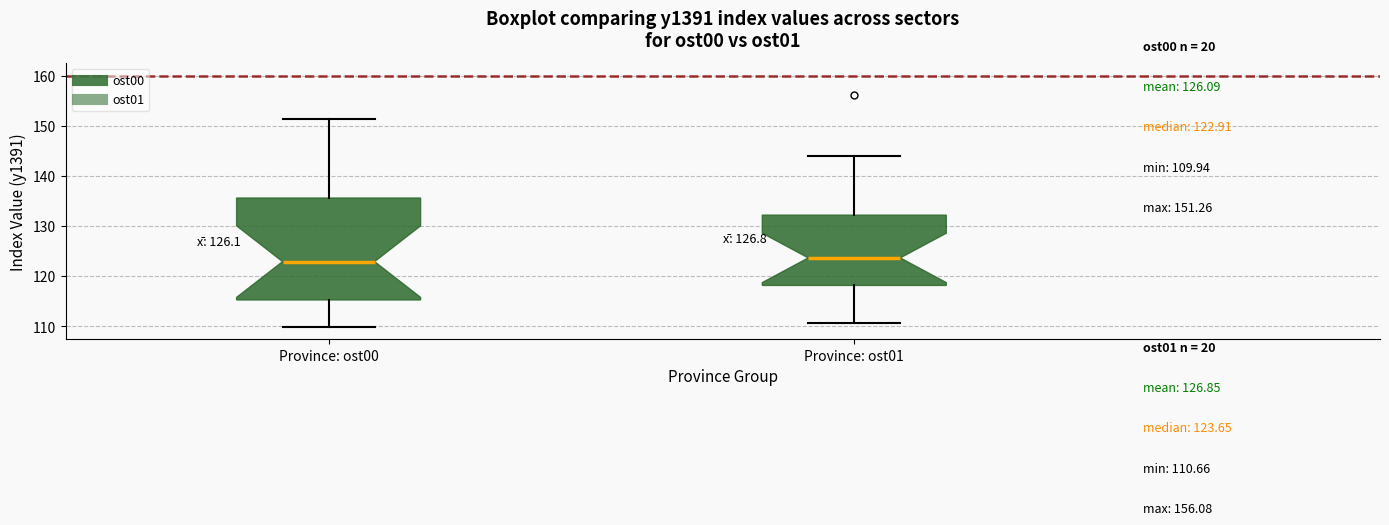

Which box is the tallest, from its lower edge to its upper edge?

Province: ost00